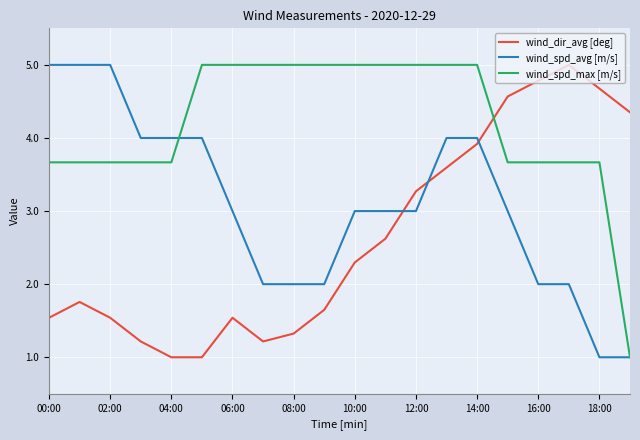

What is the minimum value for wind_dir_avg [deg]?

1.0